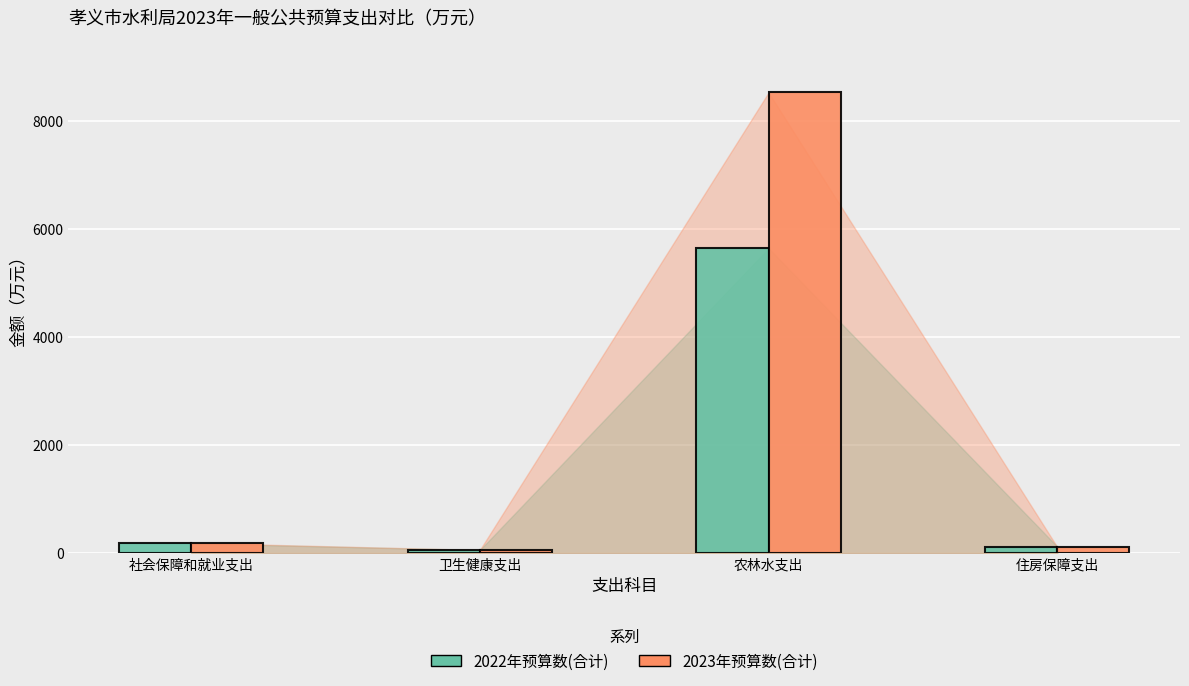

Rank the series by their maximum value, from lowest to highest.

2022年预算数(合计), 2023年预算数(合计)